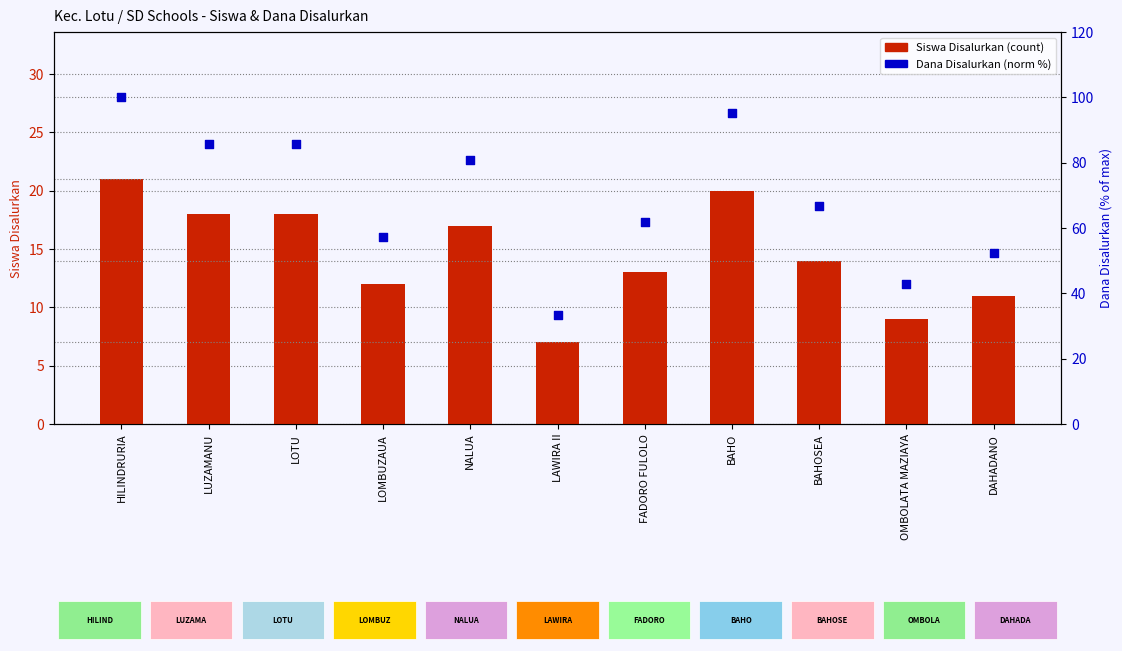

What are all the series names shown in the legend?

Siswa Disalurkan, Dana Disalurkan (norm %)